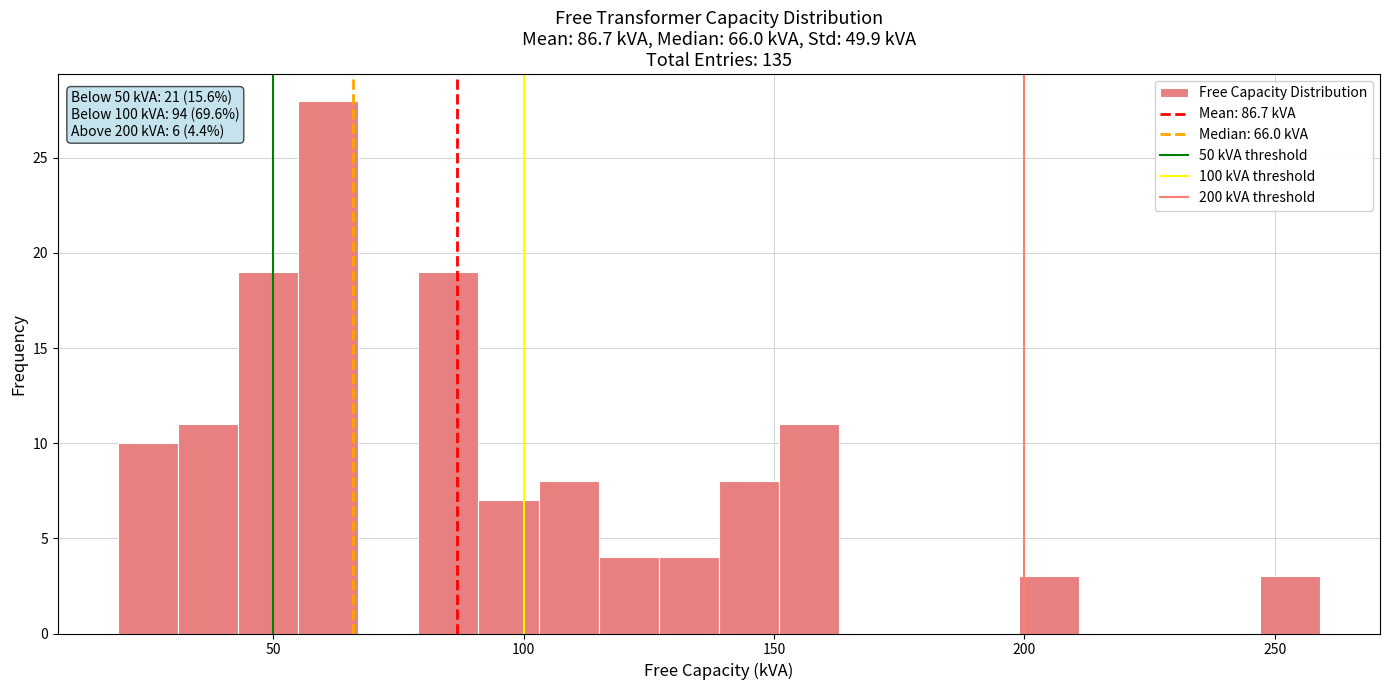

Around what value on the x-axis is the tallest bar? Give the approximate position of its centre, as read against the axis.

60